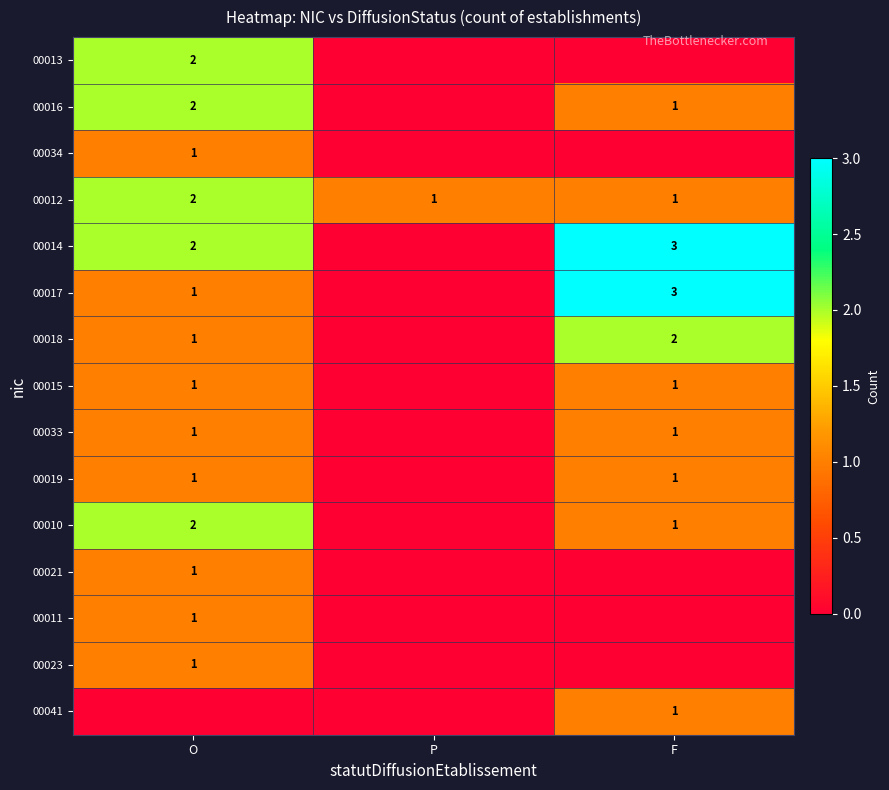

What is the difference between the highest and lowest values at P?

1